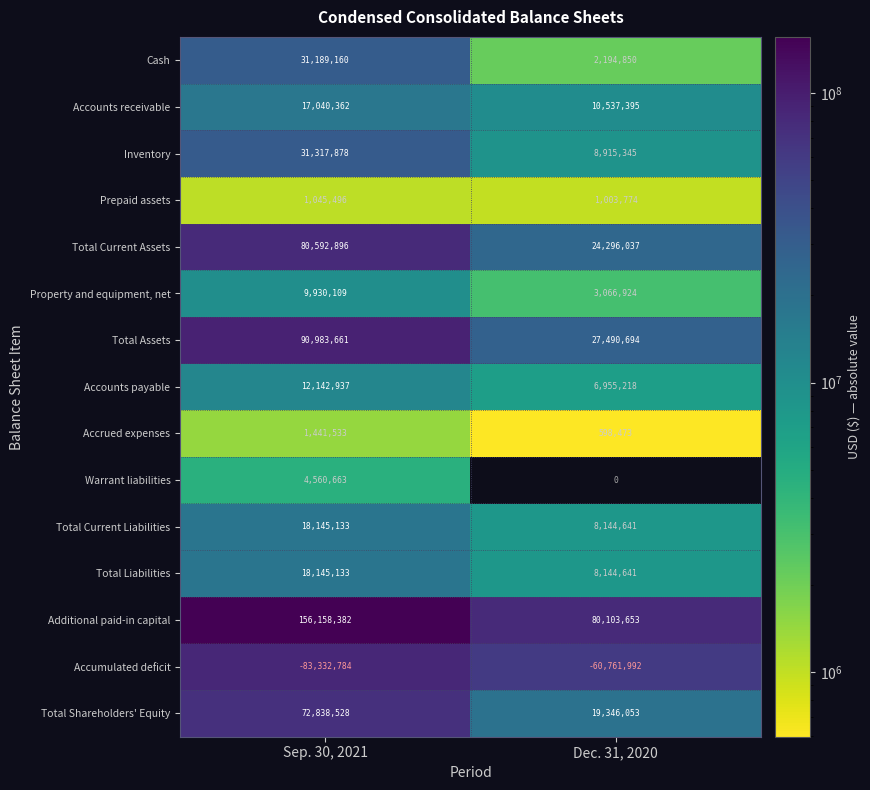

Is it true that Total Shareholders' Equity equals 72838528 at Sep. 30, 2021?

True